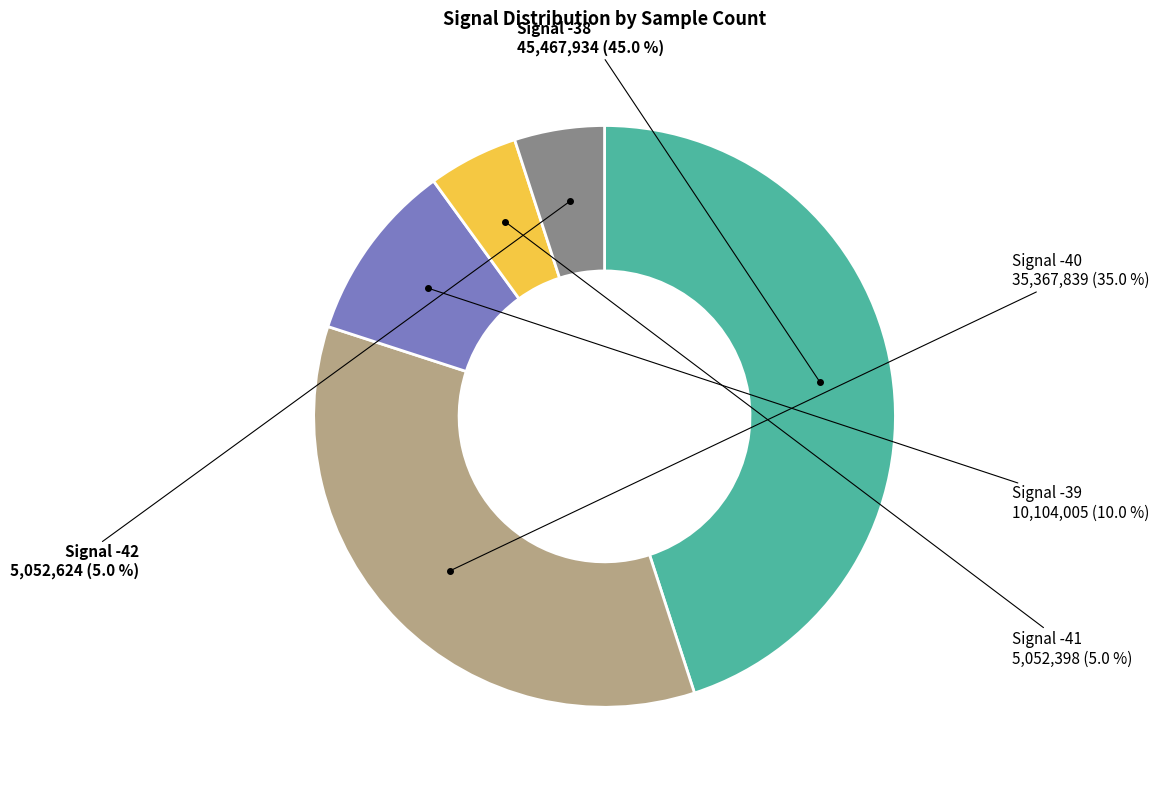

Is there a majority slice in this chart?

No